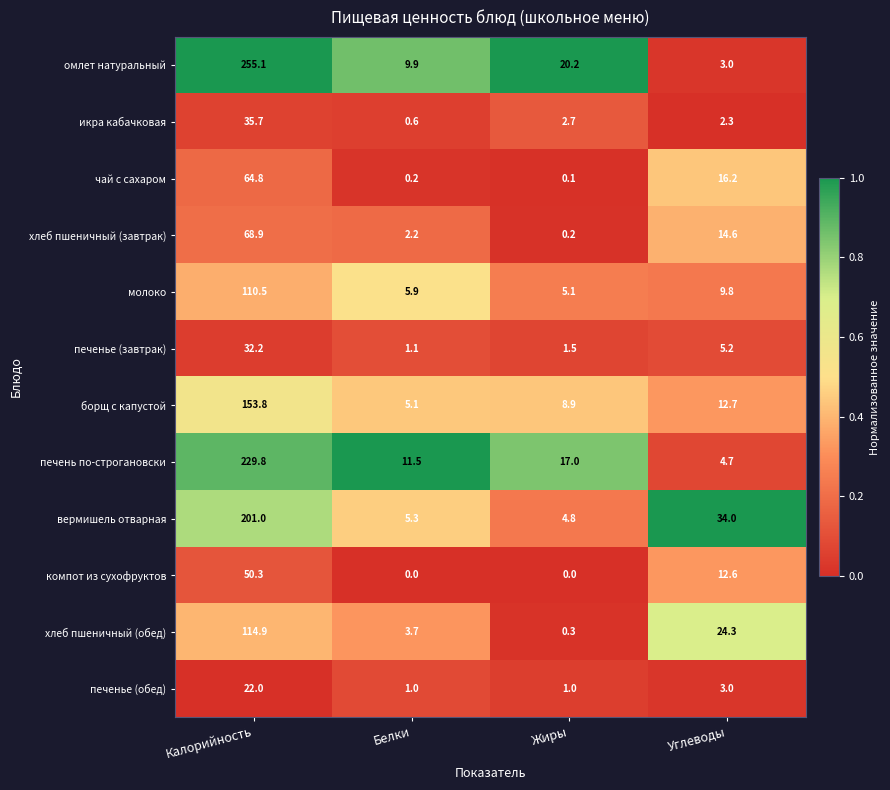

What is the difference between the second highest and minimum values in the омлет натуральный series?

17.2